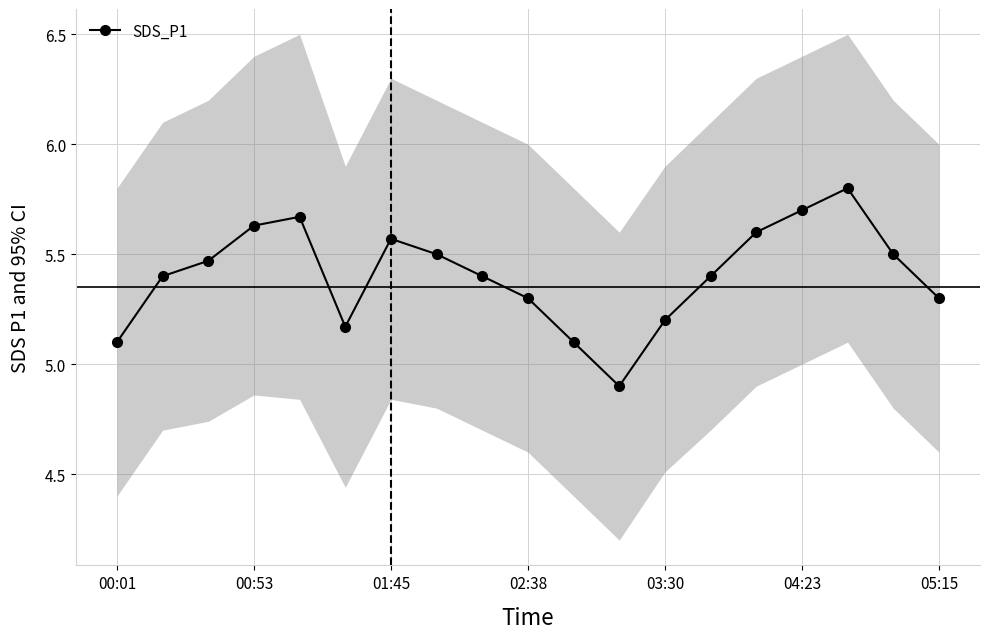

Does the chart display data point markers on the line(s)?

Yes